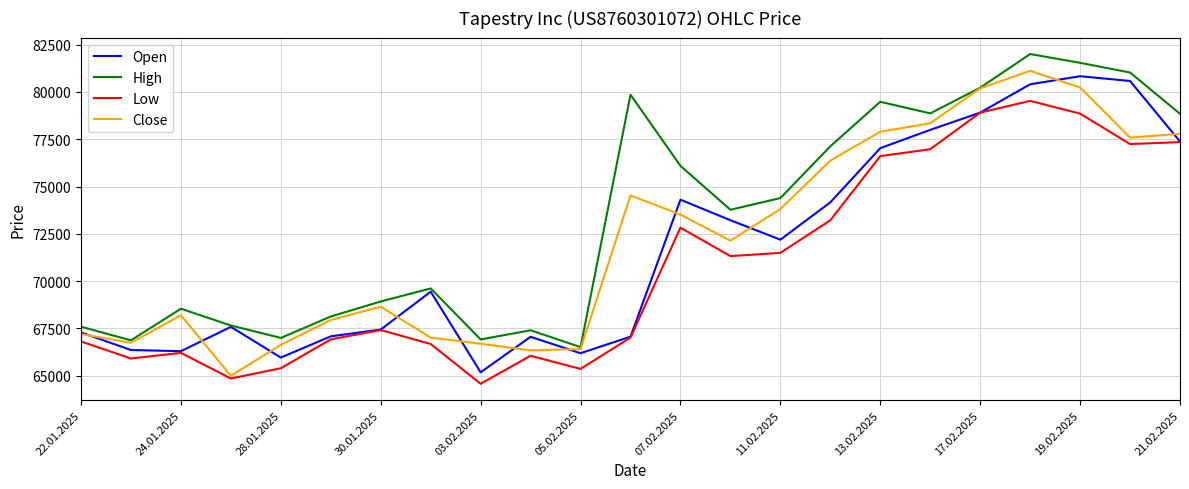

True or false: Low and High intersect in this chart.

False